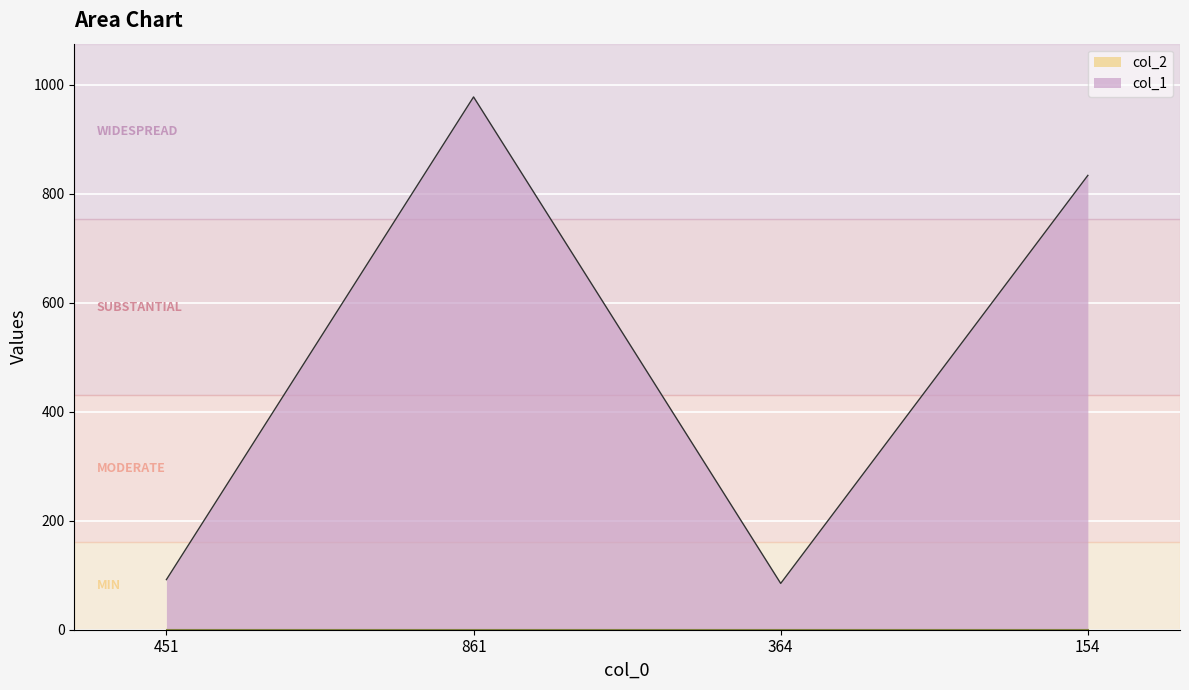

Which has a higher value, 364 or 861?

861